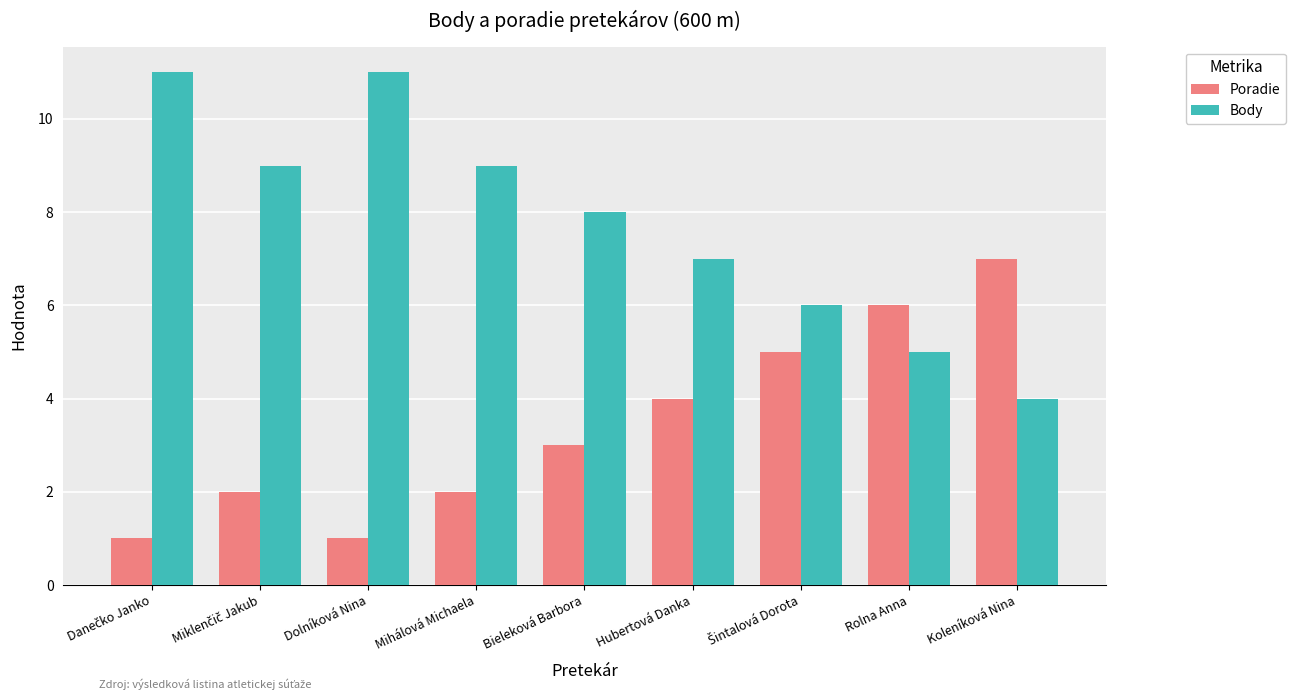

Is it true that Poradie equals 4 at Koleníková Nina?

False